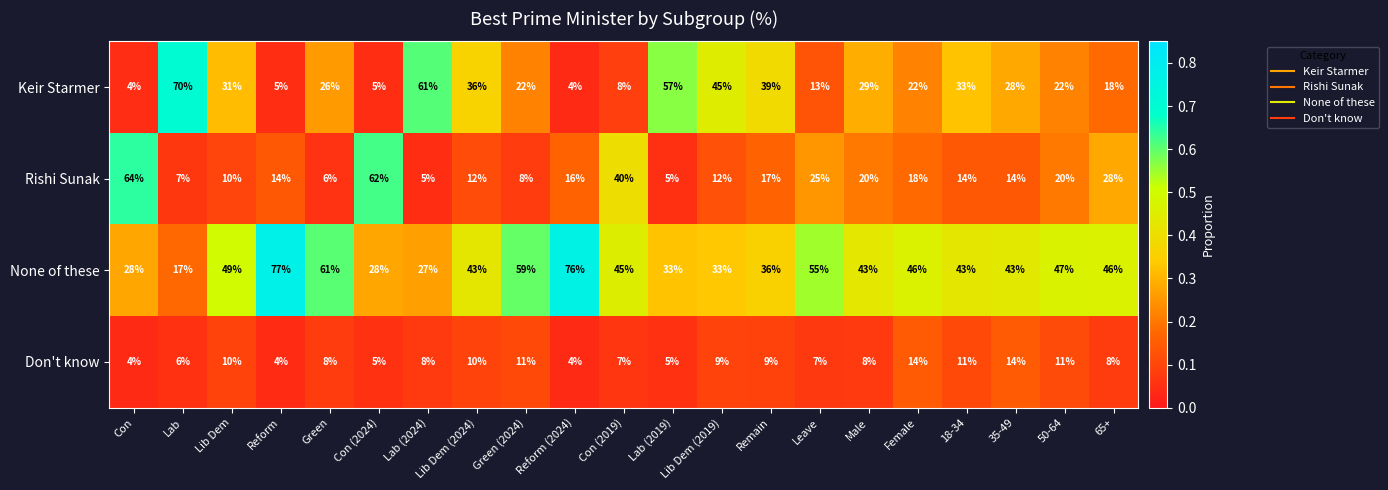

Rank the series at Green from lowest to highest value.

Rishi Sunak, Don't know, Keir Starmer, None of these